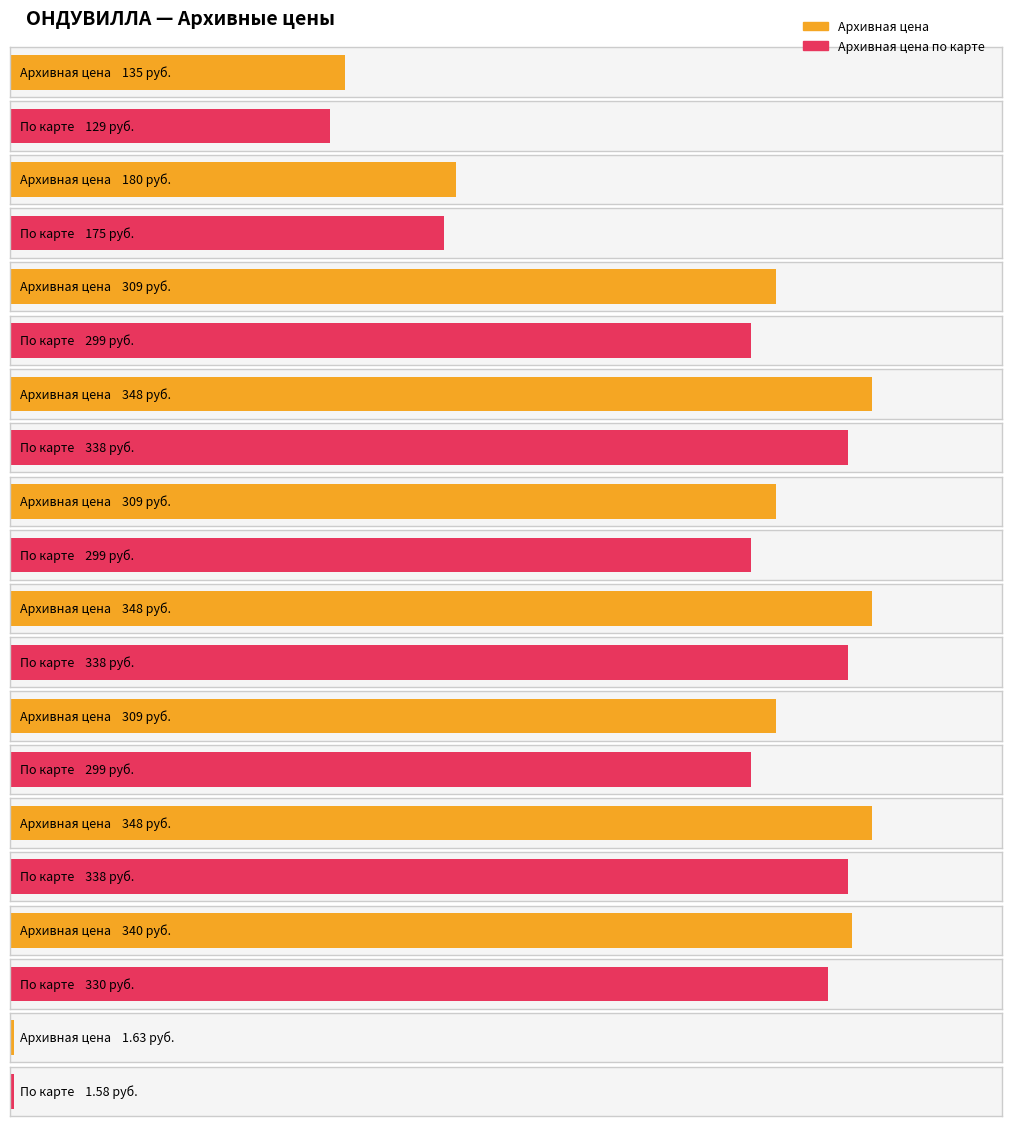

True or false: Архивная цена по карте has a value of 299.0 at Конек Коричневый.

True